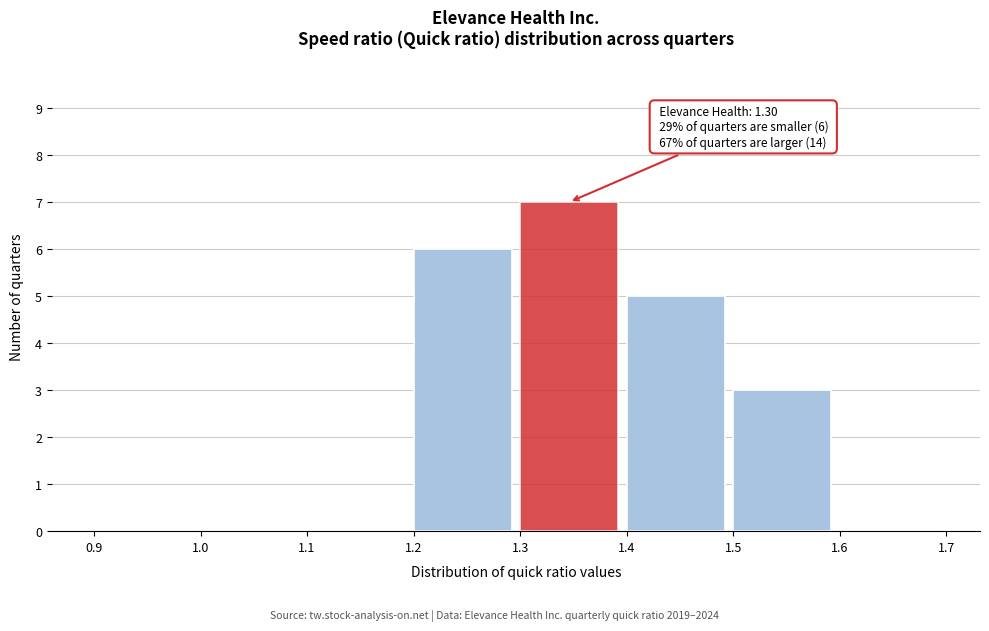

Over which range of the x-axis is the bar tallest?

1.3 to 1.4